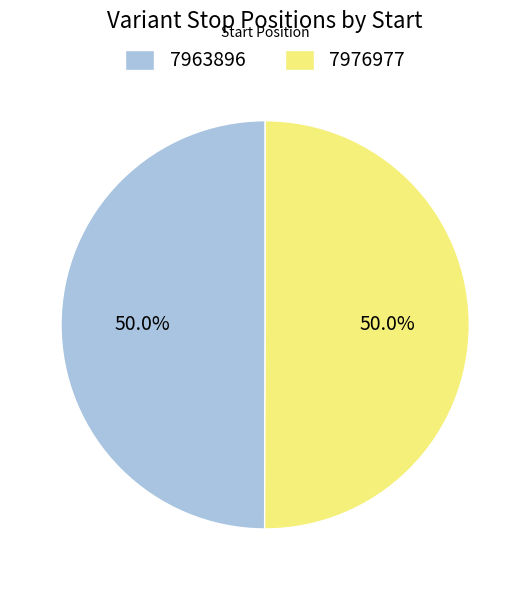

How much of the chart is everything except 7976977?

50.0%